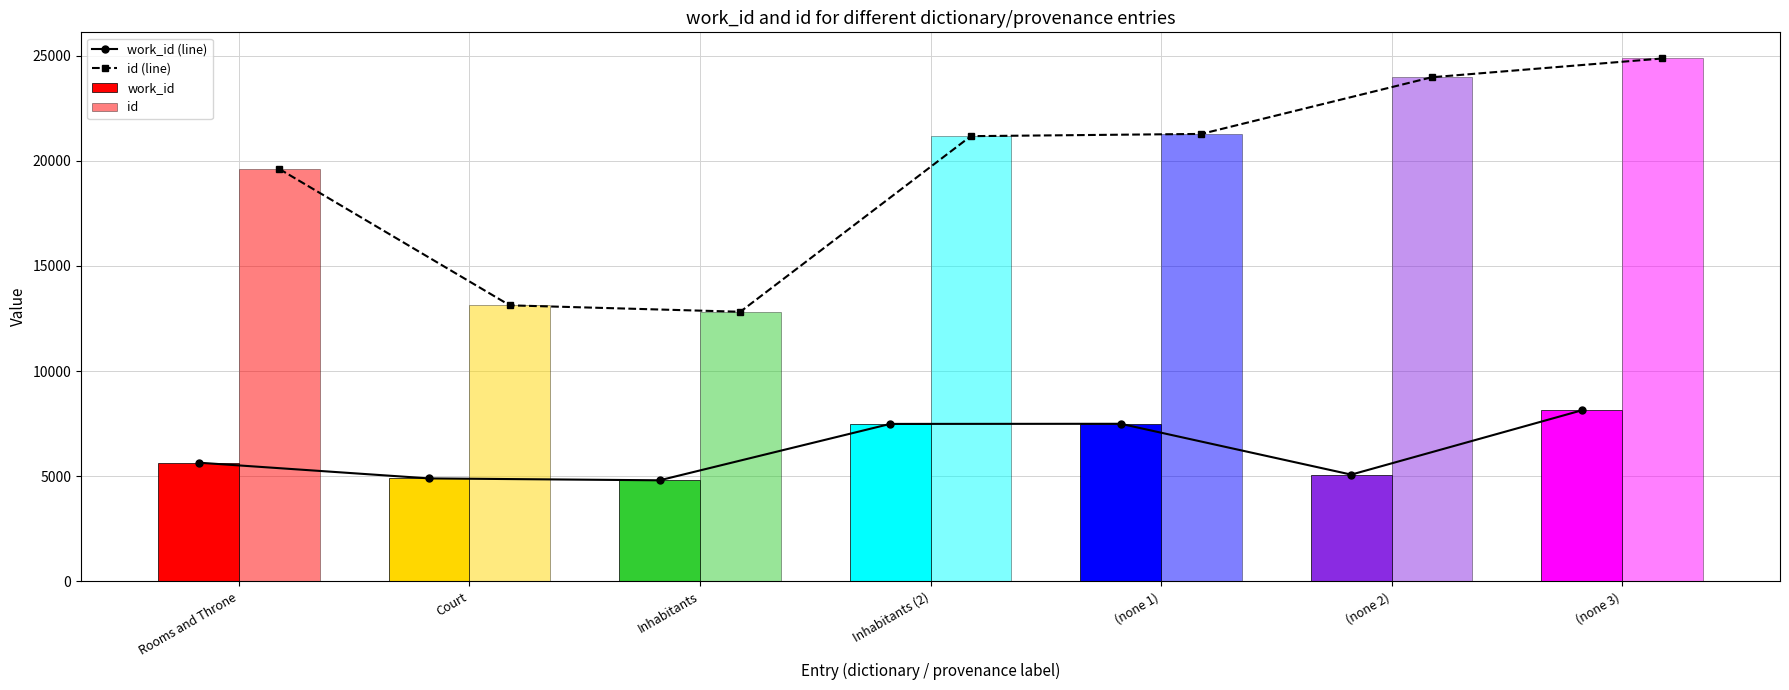

At which label does work_id reach its peak?

(none 3)